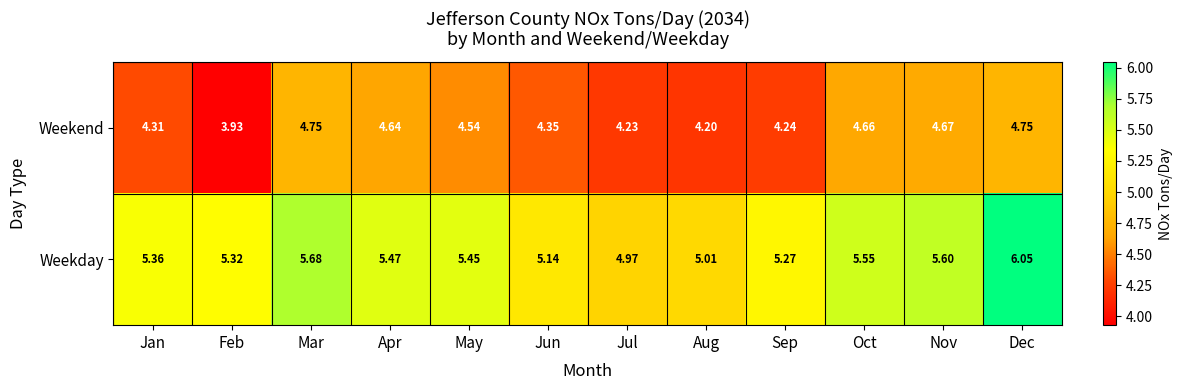

Which series has the largest total across all categories?

Weekday